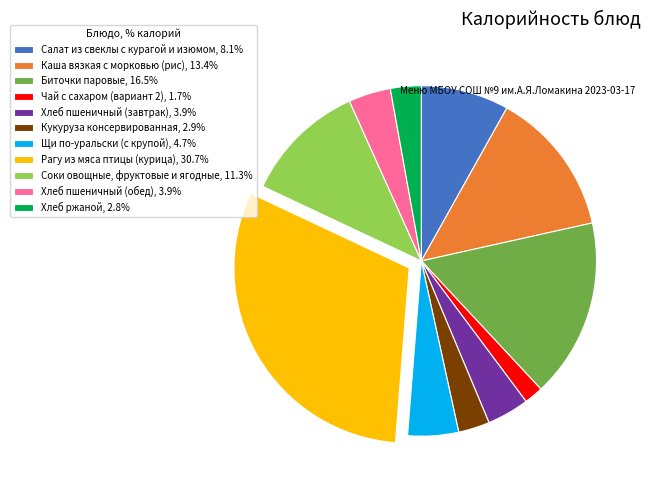

What is the largest slice in the pie chart?

Рагу из мяса птицы (курица)